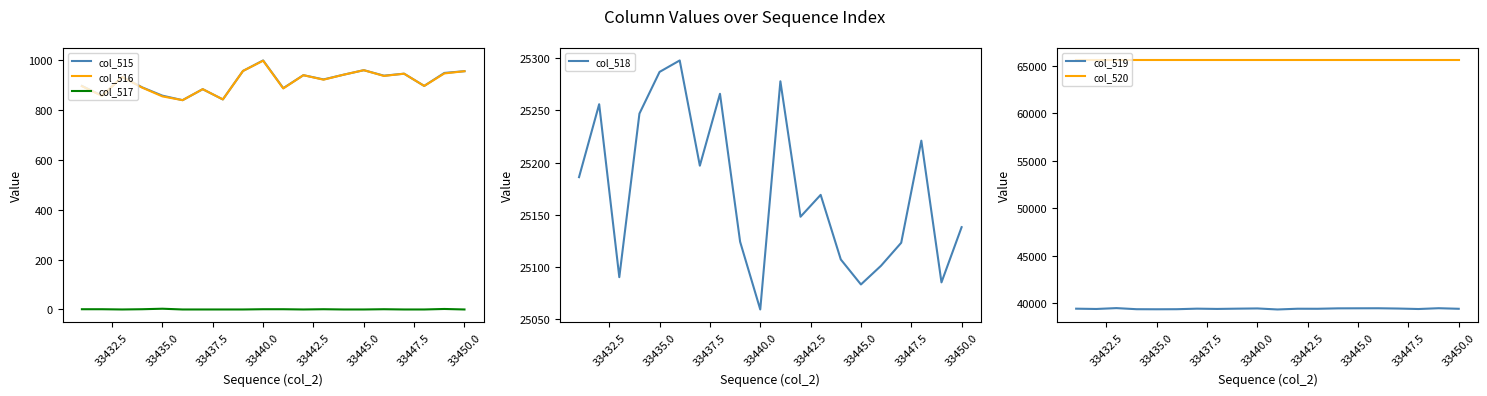

How many values in the col_519 series exceed 39454?

9